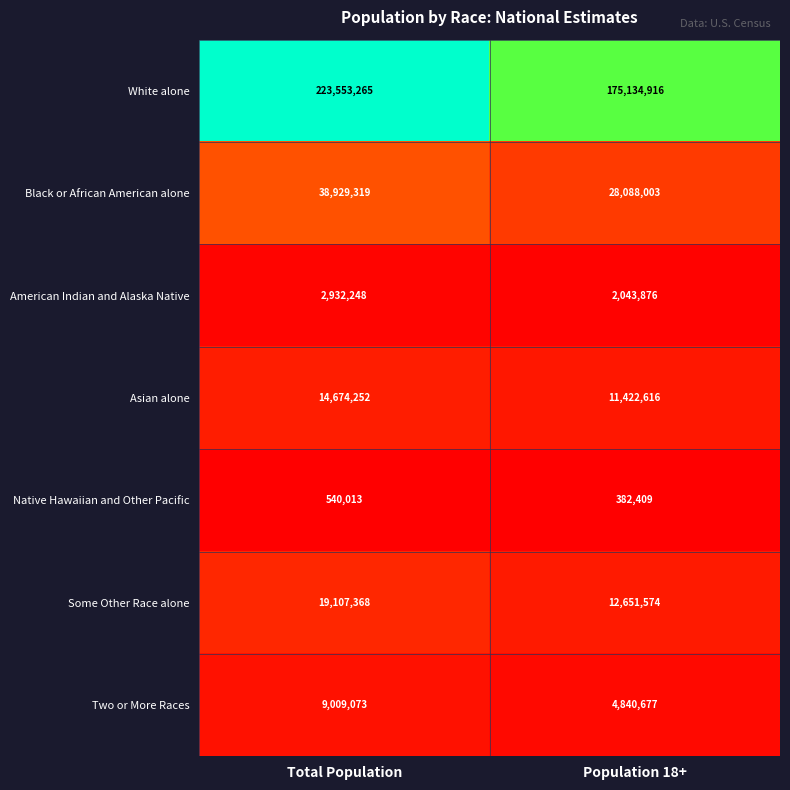

Reading left to right, transcribe all the data shown in this chart.

White alone: Total Population=223553265	Population 18+=175134916
Black or African American alone: Total Population=38929319	Population 18+=28088003
American Indian and Alaska Native: Total Population=2932248	Population 18+=2043876
Asian alone: Total Population=14674252	Population 18+=11422616
Native Hawaiian and Other Pacific: Total Population=540013	Population 18+=382409
Some Other Race alone: Total Population=19107368	Population 18+=12651574
Two or More Races: Total Population=9009073	Population 18+=4840677